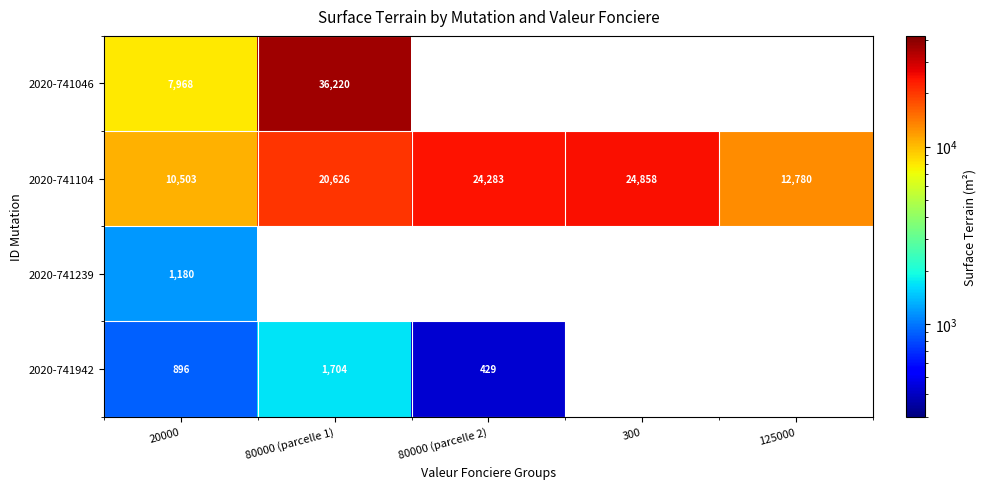

Is the value of 2020-741104 at 80000 (parcelle 2) greater than the value of 2020-741942 at 80000 (parcelle 2)?

Yes